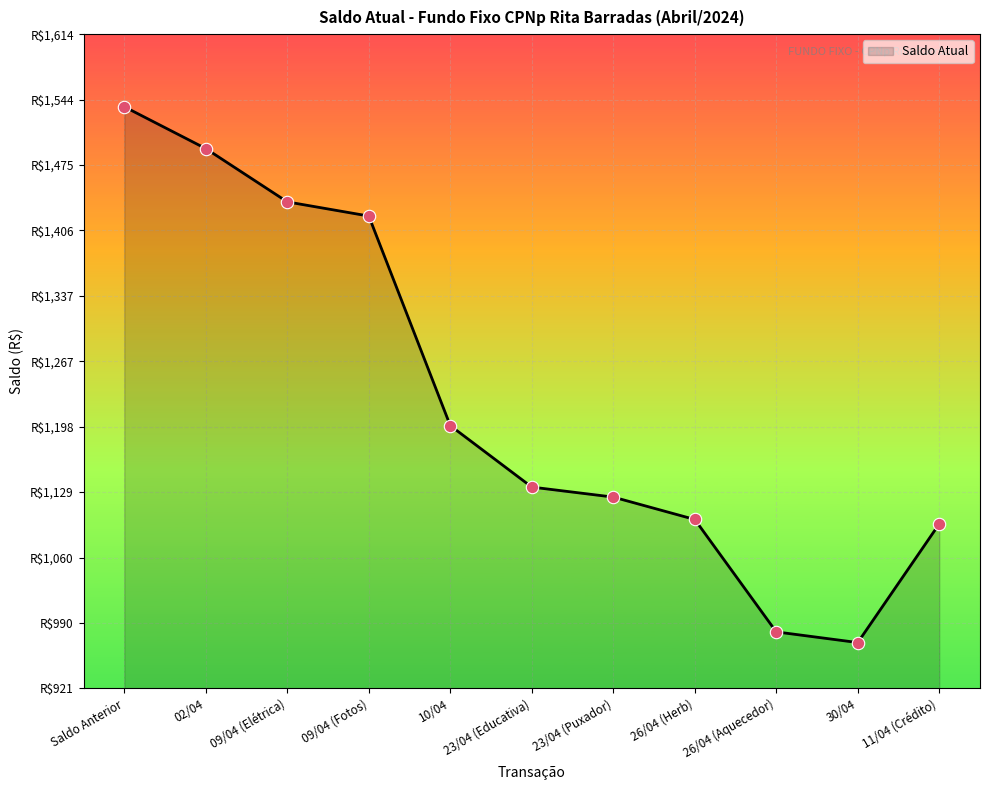

What is the ratio of the value at 11/04 (Crédito) to the value at 23/04 (Educativa)?

1.0